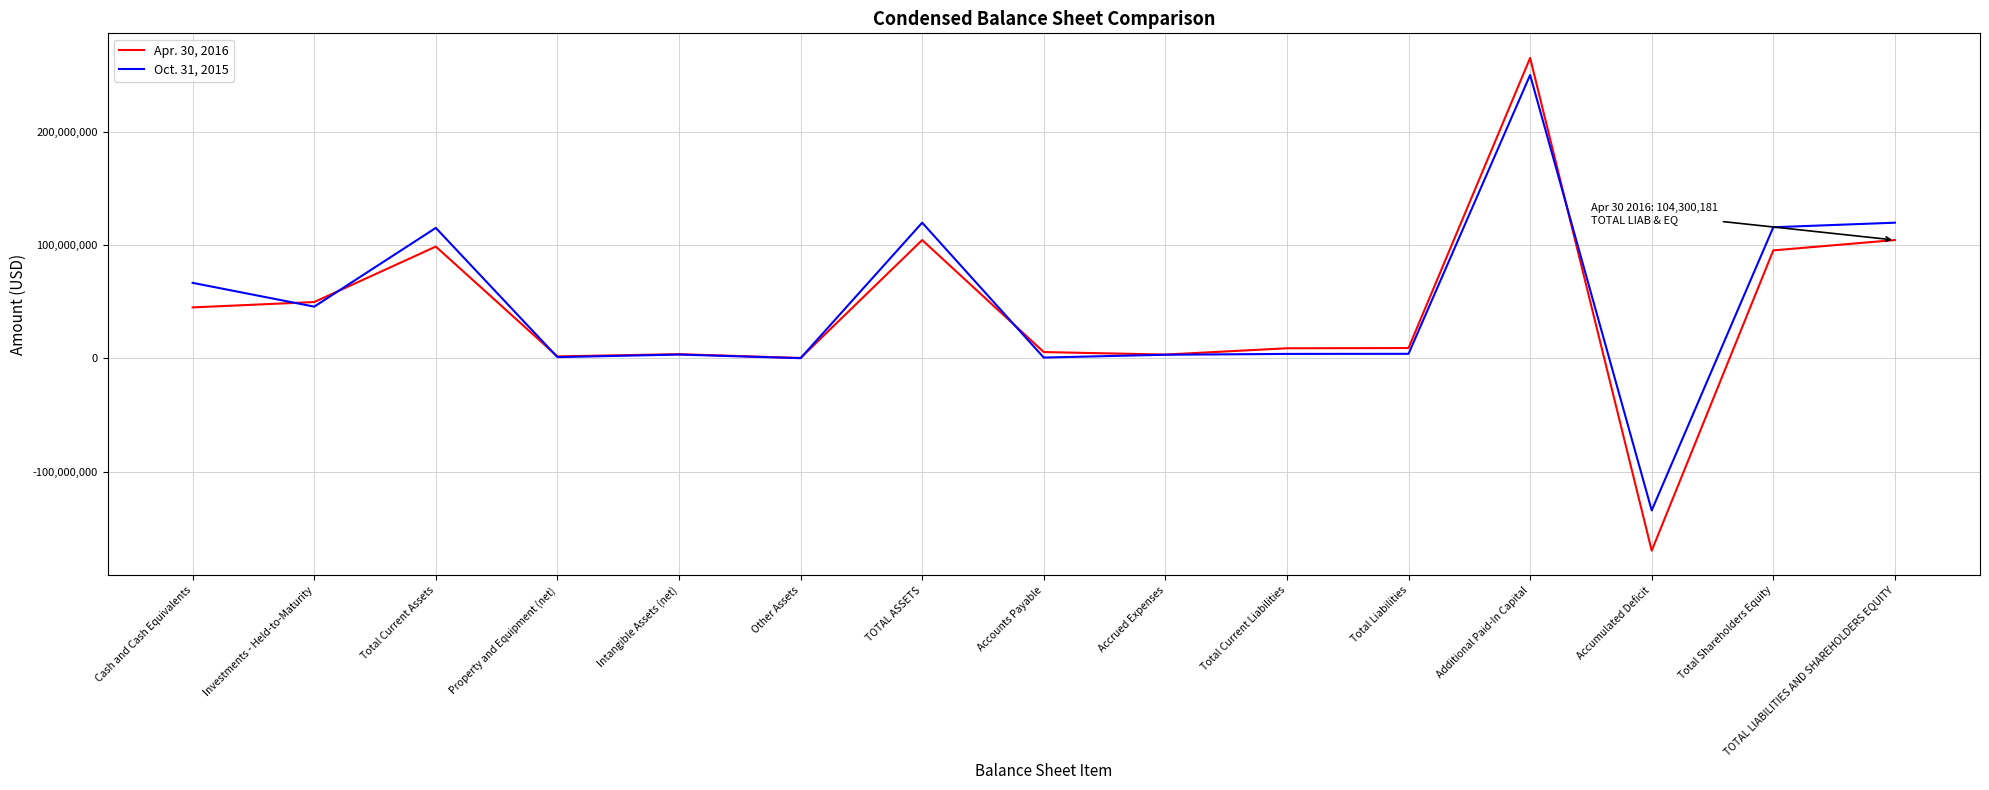

Is the value of Oct. 31, 2015 at Investments - Held-to-Maturity greater than the value of Apr. 30, 2016 at Other Assets?

Yes